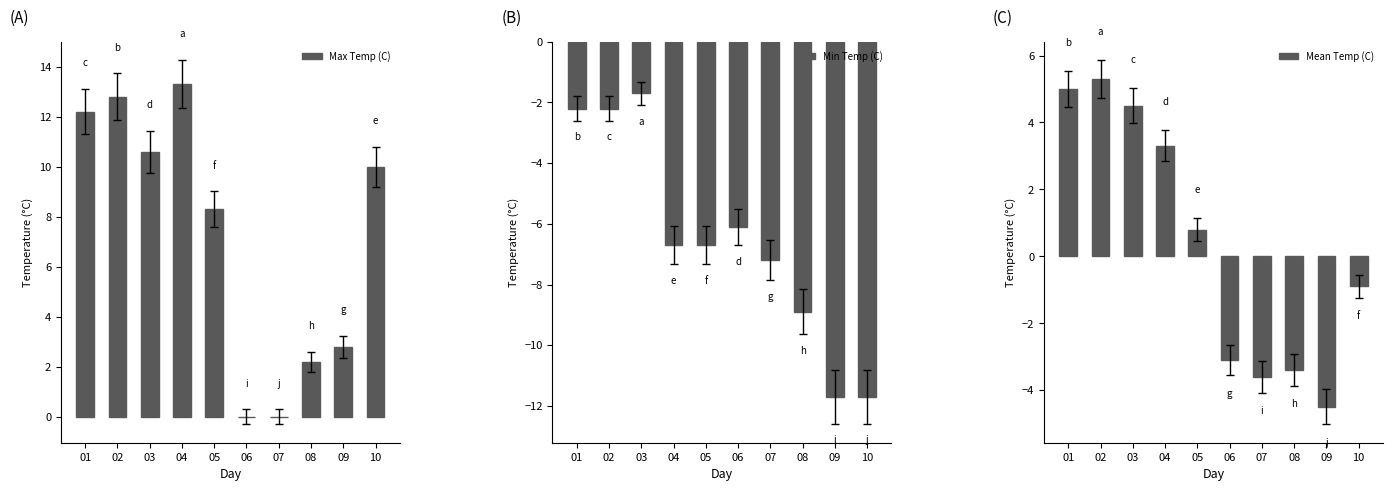

What is the sum of the Mean Temp (C) values at 06 and 05?

-2.3